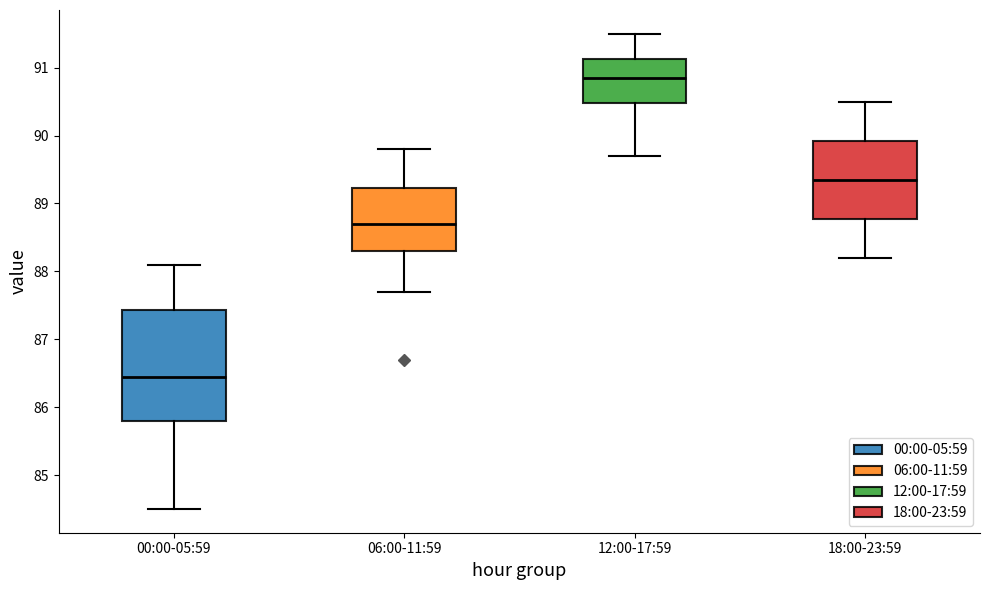

Where is the lower edge of the box for 18:00-23:59 on the y-axis? The values are not printed on the chart, so give them approximately, as read against the axis.

88.8